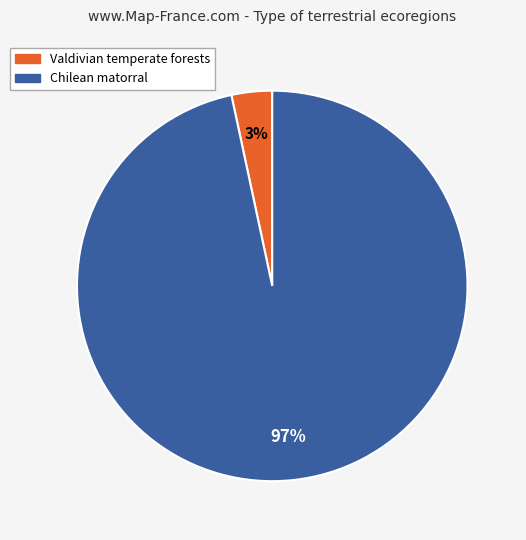

Which has a higher value, Chilean matorral or Valdivian temperate forests?

Chilean matorral